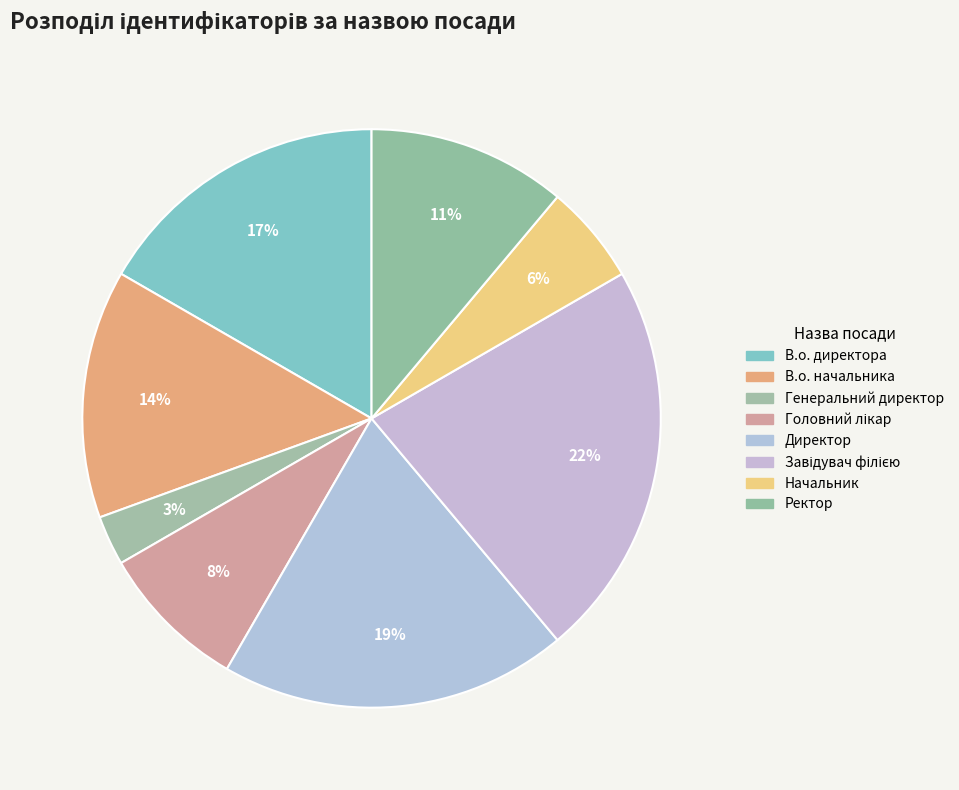

How many segments does this pie chart have?

8